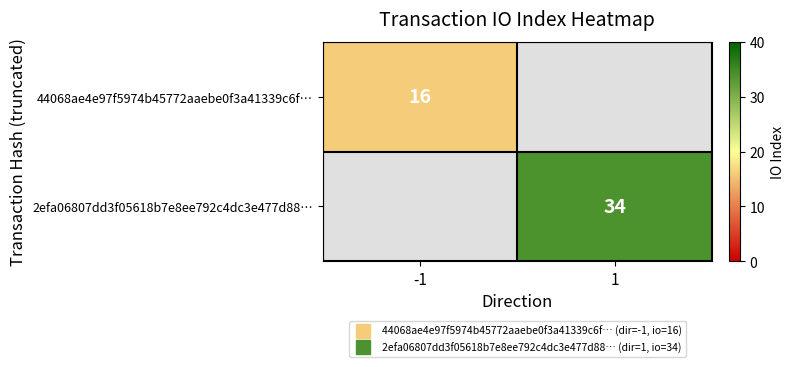

Is the value of 2efa06807dd3f05618b7e8ee792c4dc3e477d88… at -1 greater than the value of 44068ae4e97f5974b45772aaebe0f3a41339c6f… at 1?

No